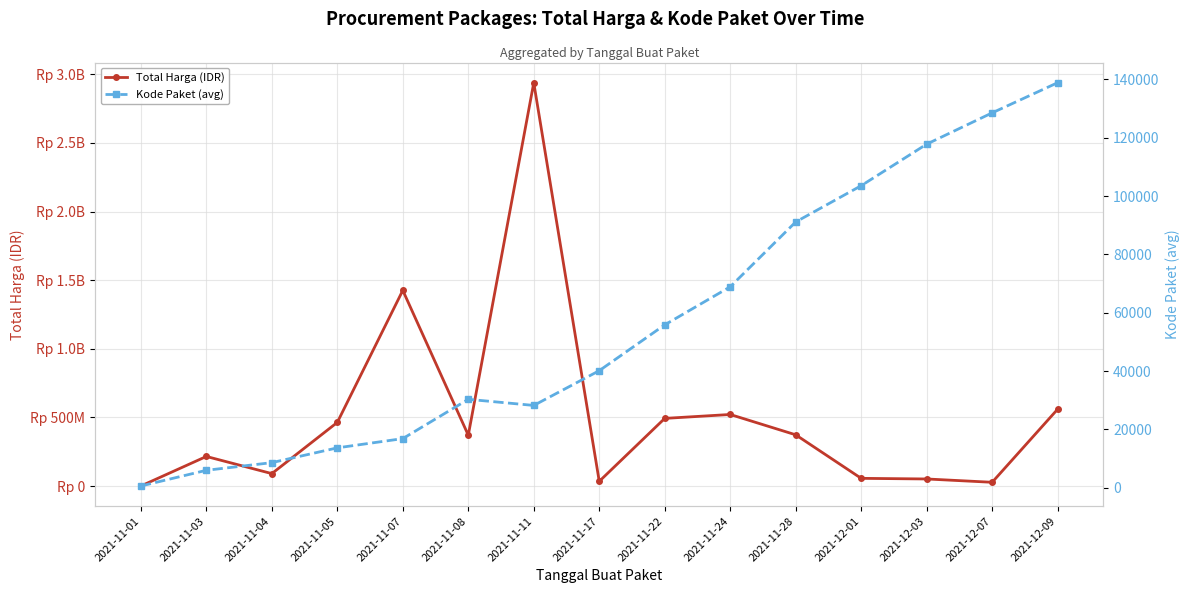

Where is Kode Paket (avg) nearest to the value 69708?

2021-11-24